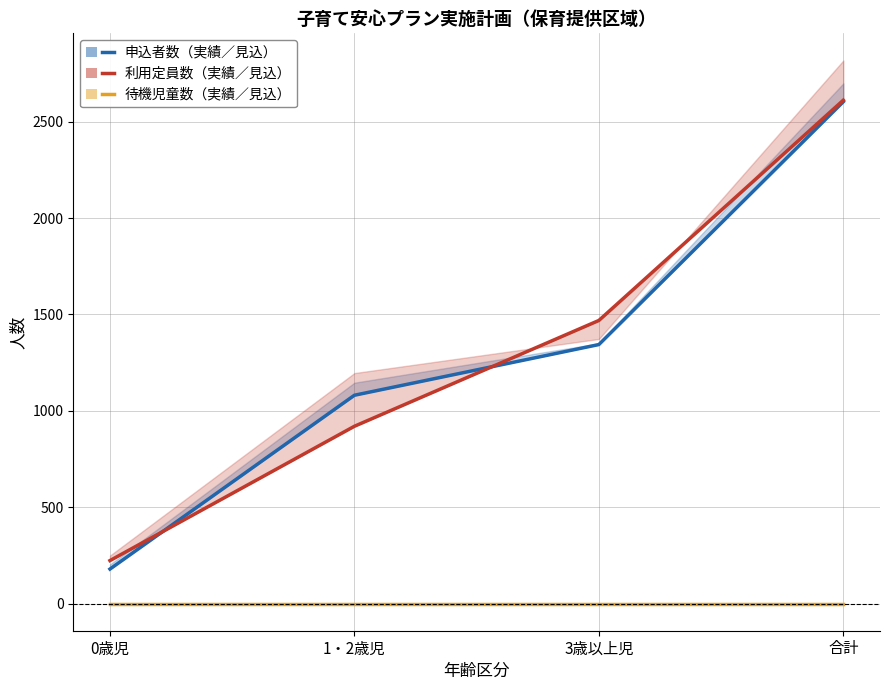

Which category has the highest value in the 待機児童数（実績） series?

0歳児